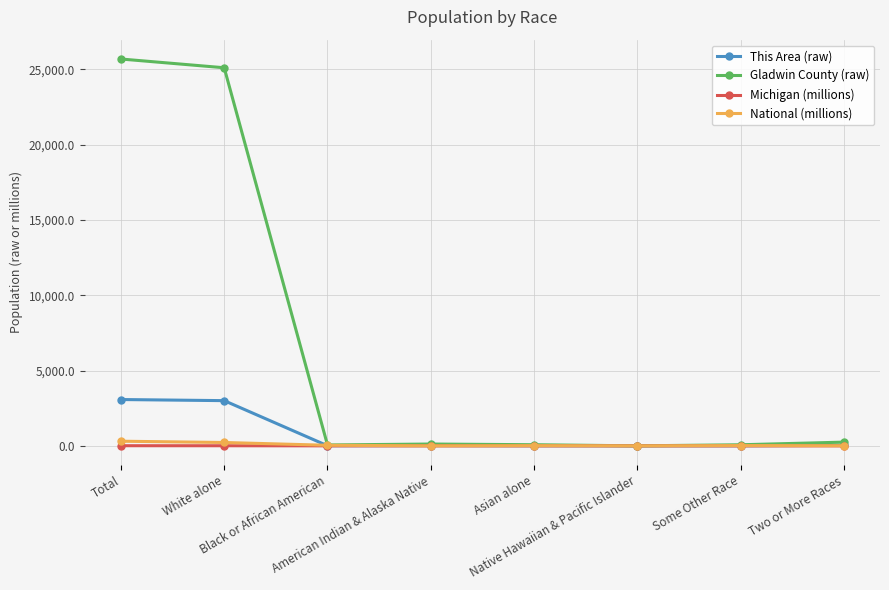

Count the number of categories in the chart.

8